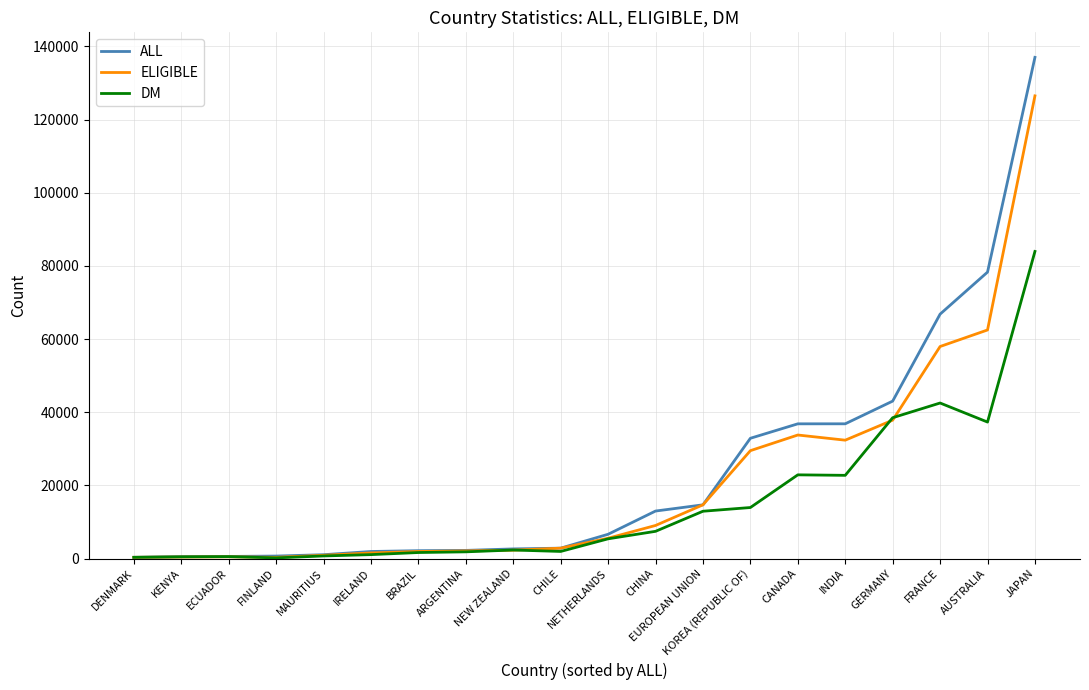

List the series in order of their peak value, highest first.

ALL, ELIGIBLE, DM